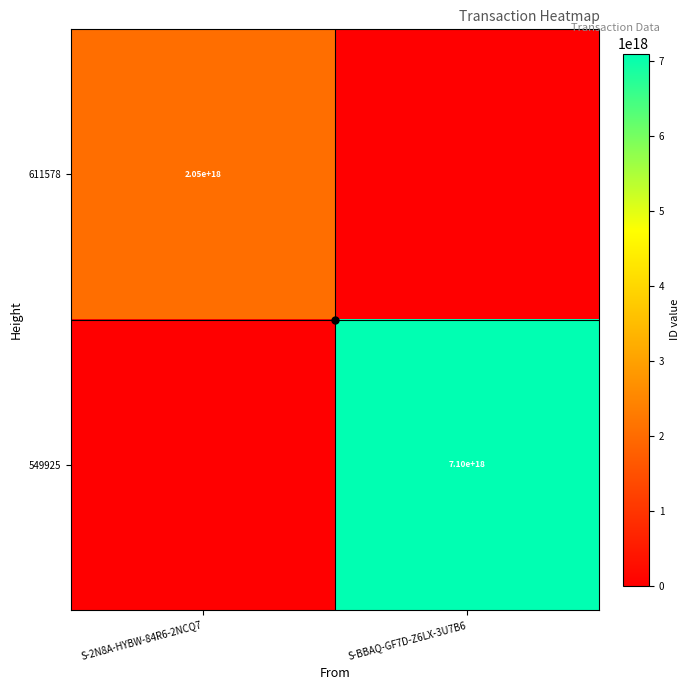

What is the maximum value for 611578?

2047483962731266560